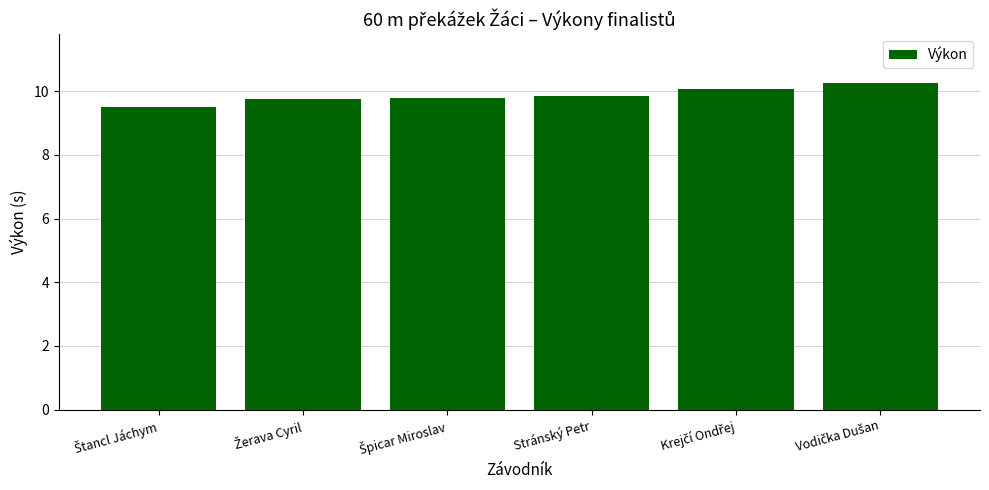

What is the difference between the second highest and minimum values?

0.6